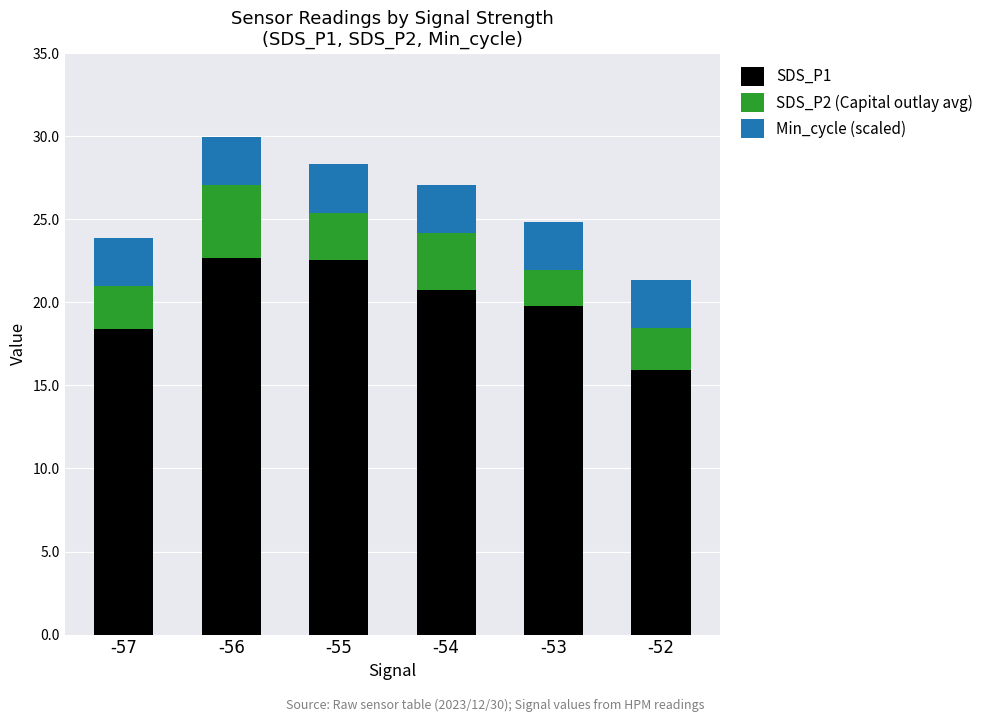

The SDS_P1 series shows 4.4 at -57. True or false?

False